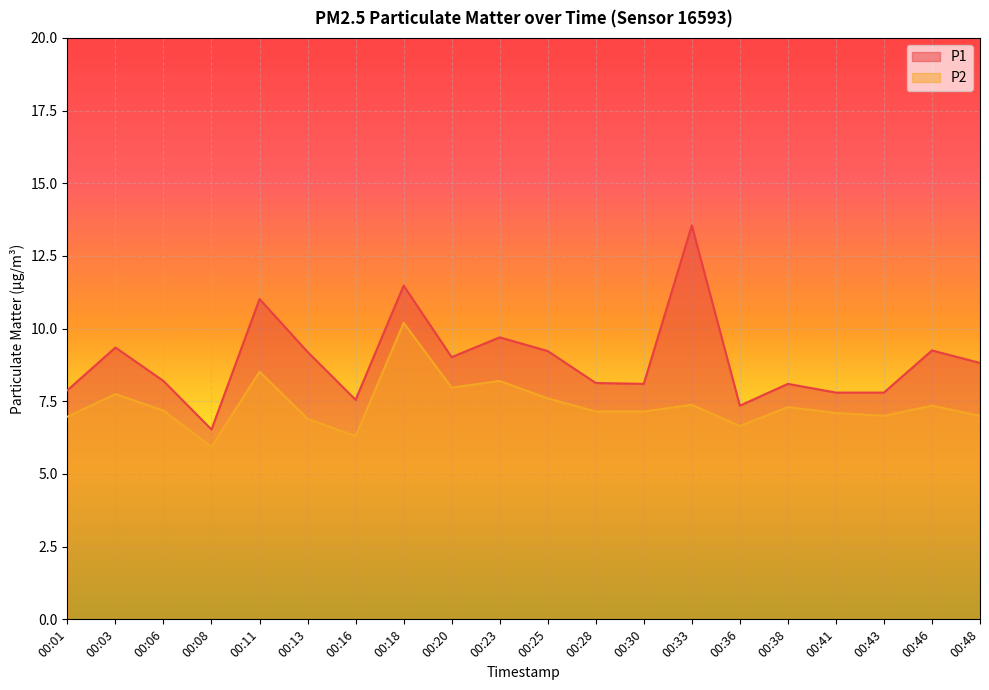

What is the total value across all series at 00:41?

14.9